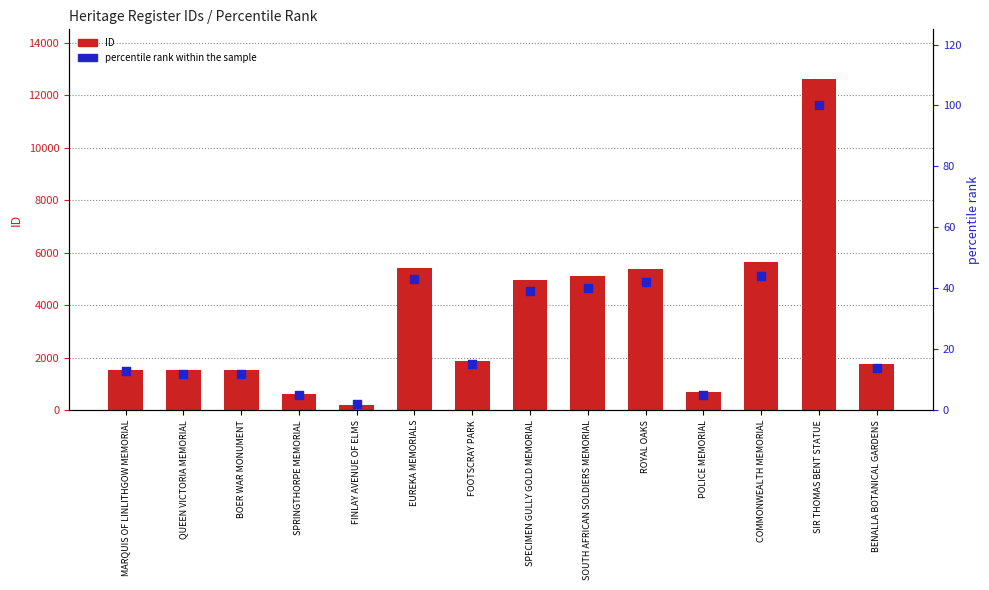

What is the total value across all series at BENALLA BOTANICAL GARDENS?

1786